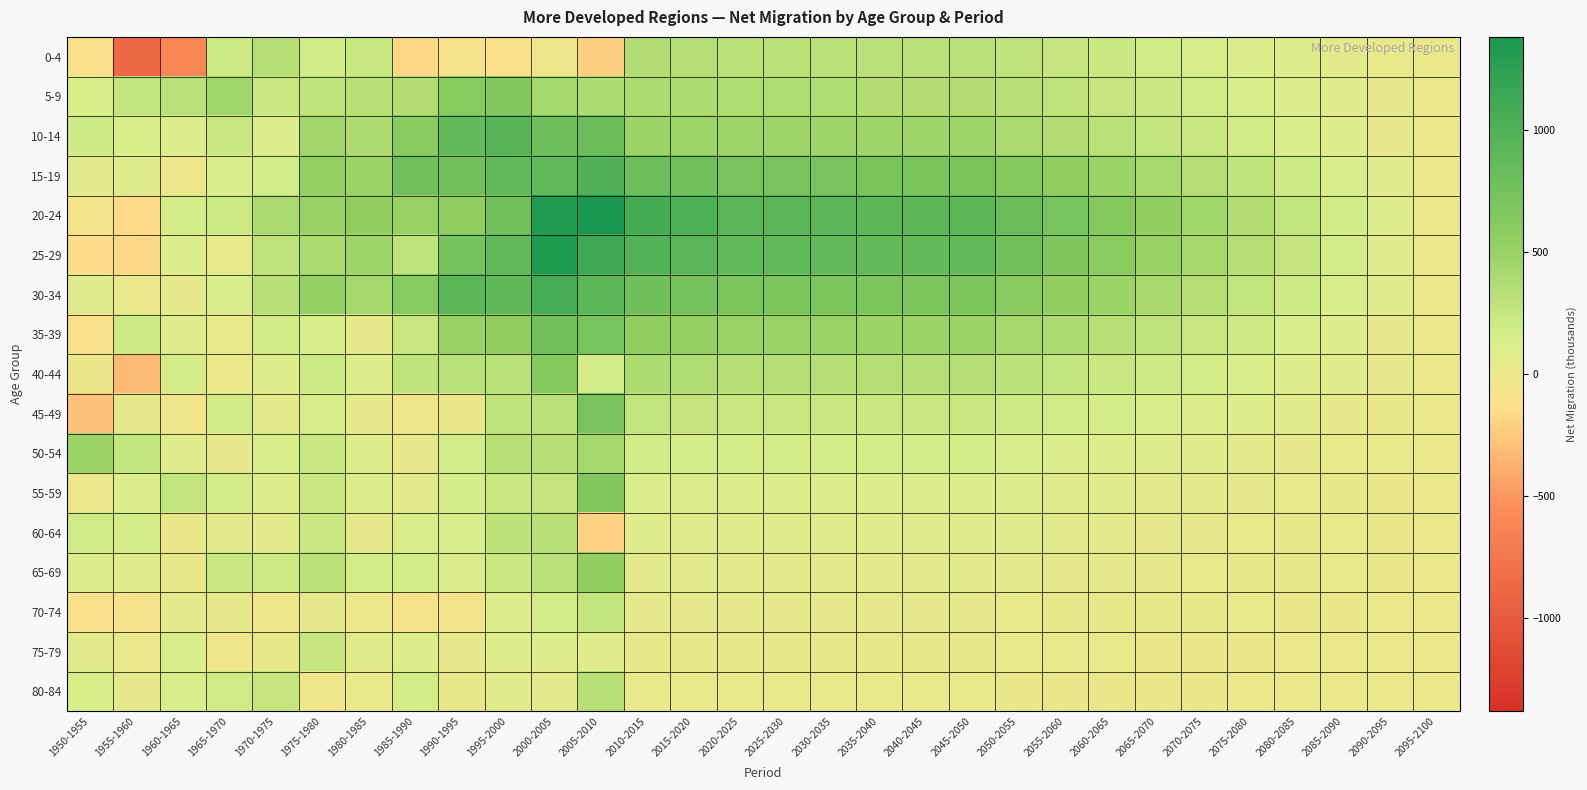

Reading left to right, transcribe all the data shown in this chart.

0-4: 1950-1955=-119.7	1955-1960=-870.3	1960-1965=-600.8	1965-1970=199.9	1970-1975=344.1	1975-1980=188.2	1980-1985=241.8	1985-1990=-172.3	1990-1995=-82.6	1995-2000=-116.3	2000-2005=-14.3	2005-2010=-211.3	2010-2015=361.0	2015-2020=340.6	2020-2025=317.1	2025-2030=316.5	2030-2035=315.1	2035-2040=312.2	2040-2045=312.1	2045-2050=311.9	2050-2055=277.3	2055-2060=246.5	2060-2065=215.7	2065-2070=184.9	2070-2075=154.0	2075-2080=123.2	2080-2085=92.4	2085-2090=61.6	2090-2095=30.8	2095-2100=0.0
5-9: 1950-1955=149.9	1955-1960=260.2	1960-1965=312.1	1965-1970=456.5	1970-1975=237.3	1975-1980=279.9	1980-1985=324.6	1985-1990=366.6	1990-1995=618.3	1995-2000=646.7	2000-2005=434.6	2005-2010=376.6	2010-2015=391.6	2015-2020=381.1	2020-2025=368.6	2025-2030=368.2	2030-2035=367.8	2035-2040=366.6	2040-2045=366.5	2045-2050=366.4	2050-2055=321.8	2055-2060=286.0	2060-2065=250.2	2065-2070=214.5	2070-2075=178.7	2075-2080=143.0	2080-2085=107.2	2085-2090=71.5	2090-2095=35.7	2095-2100=0.0
10-14: 1950-1955=203.4	1955-1960=148.0	1960-1965=88.5	1965-1970=236.4	1970-1975=93.2	1975-1980=443.8	1980-1985=386.4	1985-1990=599.4	1990-1995=857.8	1995-2000=944.8	2000-2005=789.6	2005-2010=816.1	2010-2015=480.6	2015-2020=473.3	2020-2025=461.9	2025-2030=461.7	2030-2035=461.5	2035-2040=460.5	2040-2045=460.3	2045-2050=460.2	2050-2055=403.5	2055-2060=358.7	2060-2065=313.8	2065-2070=269.0	2070-2075=224.2	2075-2080=179.3	2080-2085=134.5	2085-2090=89.7	2090-2095=44.8	2095-2100=0.0
15-19: 1950-1955=58.7	1955-1960=86.8	1960-1965=-19.4	1965-1970=130.7	1970-1975=176.6	1975-1980=535.2	1980-1985=482.2	1985-1990=762.6	1990-1995=748.5	1995-2000=864.6	2000-2005=878.6	2005-2010=997.8	2010-2015=805.7	2015-2020=767.3	2020-2025=721.1	2025-2030=720.8	2030-2035=717.5	2035-2040=710.3	2040-2045=710.1	2045-2050=709.9	2050-2055=627.4	2055-2060=557.7	2060-2065=488.0	2065-2070=418.3	2070-2075=348.6	2075-2080=278.9	2080-2085=209.2	2085-2090=139.4	2090-2095=69.7	2095-2100=0.0
20-24: 1950-1955=-60.0	1955-1960=-164.9	1960-1965=172.4	1965-1970=206.0	1970-1975=395.0	1975-1980=503.0	1980-1985=550.6	1985-1990=512.8	1990-1995=551.9	1995-2000=756.4	2000-2005=1332.0	2005-2010=1380.7	2010-2015=1077.8	2015-2020=1010.8	2020-2025=938.3	2025-2030=937.6	2030-2035=932.1	2035-2040=920.7	2040-2045=920.3	2045-2050=920.0	2050-2055=816.2	2055-2060=725.5	2060-2065=634.8	2065-2070=544.1	2070-2075=453.4	2075-2080=362.7	2080-2085=272.0	2085-2090=181.4	2090-2095=90.7	2095-2100=0.0
25-29: 1950-1955=-146.7	1955-1960=-168.5	1960-1965=113.1	1965-1970=31.1	1970-1975=288.8	1975-1980=401.6	1980-1985=467.1	1985-1990=278.6	1990-1995=734.7	1995-2000=883.2	2000-2005=1349.6	2005-2010=1123.5	2010-2015=985.7	2015-2020=929.6	2020-2025=878.8	2025-2030=878.2	2030-2035=874.8	2035-2040=867.8	2040-2045=867.4	2045-2050=867.0	2050-2055=768.2	2055-2060=682.9	2060-2065=597.5	2065-2070=512.1	2070-2075=426.8	2075-2080=341.4	2080-2085=256.1	2085-2090=170.7	2090-2095=85.4	2095-2100=0.0
30-34: 1950-1955=73.2	1955-1960=-2.9	1960-1965=46.9	1965-1970=133.4	1970-1975=321.3	1975-1980=529.9	1980-1985=434.3	1985-1990=617.7	1990-1995=923.9	1995-2000=887.2	2000-2005=1072.0	2005-2010=923.9	2010-2015=778.1	2015-2020=736.4	2020-2025=699.6	2025-2030=699.1	2030-2035=697.0	2035-2040=692.2	2040-2045=691.9	2045-2050=691.6	2050-2055=611.9	2055-2060=543.9	2060-2065=475.9	2065-2070=407.9	2070-2075=339.9	2075-2080=271.9	2080-2085=203.9	2085-2090=135.9	2090-2095=68.0	2095-2100=0.0
35-39: 1950-1955=-104.8	1955-1960=198.8	1960-1965=81.7	1965-1970=12.4	1970-1975=180.6	1975-1980=138.7	1980-1985=43.0	1985-1990=229.4	1990-1995=509.8	1995-2000=565.1	2000-2005=767.8	2005-2010=724.8	2010-2015=559.5	2015-2020=529.7	2020-2025=498.7	2025-2030=498.7	2030-2035=497.0	2035-2040=493.0	2040-2045=492.8	2045-2050=492.6	2050-2055=435.7	2055-2060=387.3	2060-2065=338.9	2065-2070=290.5	2070-2075=242.0	2075-2080=193.6	2080-2085=145.2	2085-2090=96.8	2090-2095=48.4	2095-2100=0.0
40-44: 1950-1955=10.0	1955-1960=-323.8	1960-1965=161.2	1965-1970=-5.4	1970-1975=100.8	1975-1980=209.9	1980-1985=123.2	1985-1990=277.7	1990-1995=313.7	1995-2000=303.8	2000-2005=637.7	2005-2010=162.1	2010-2015=392.5	2015-2020=369.6	2020-2025=344.7	2025-2030=345.0	2030-2035=343.6	2035-2040=340.2	2040-2045=340.1	2045-2050=340.0	2050-2055=301.2	2055-2060=267.7	2060-2065=234.2	2065-2070=200.8	2070-2075=167.3	2075-2080=133.9	2080-2085=100.4	2085-2090=66.9	2090-2095=33.5	2095-2100=0.0
45-49: 1950-1955=-281.2	1955-1960=48.0	1960-1965=-40.1	1965-1970=187.1	1970-1975=56.2	1975-1980=154.2	1980-1985=39.2	1985-1990=-45.3	1990-1995=10.1	1995-2000=277.1	2000-2005=304.1	2005-2010=720.2	2010-2015=270.5	2015-2020=253.5	2020-2025=236.2	2025-2030=236.7	2030-2035=235.9	2035-2040=233.7	2040-2045=233.6	2045-2050=233.6	2050-2055=207.0	2055-2060=184.0	2060-2065=161.0	2065-2070=138.0	2070-2075=115.0	2075-2080=92.0	2080-2085=69.0	2085-2090=46.0	2090-2095=23.0	2095-2100=0.0
50-54: 1950-1955=477.7	1955-1960=261.7	1960-1965=84.3	1965-1970=35.8	1970-1975=143.7	1975-1980=218.2	1980-1985=96.0	1985-1990=34.9	1990-1995=166.5	1995-2000=338.7	2000-2005=342.2	2005-2010=434.2	2010-2015=181.2	2015-2020=170.4	2020-2025=159.0	2025-2030=159.6	2030-2035=159.0	2035-2040=157.6	2040-2045=157.5	2045-2050=157.5	2050-2055=139.4	2055-2060=123.9	2060-2065=108.4	2065-2070=92.9	2070-2075=77.4	2075-2080=61.9	2080-2085=46.5	2085-2090=31.0	2090-2095=15.5	2095-2100=0.0
55-59: 1950-1955=4.6	1955-1960=119.1	1960-1965=271.3	1965-1970=176.1	1970-1975=99.8	1975-1980=216.6	1980-1985=102.9	1985-1990=63.2	1990-1995=156.6	1995-2000=226.2	2000-2005=256.9	2005-2010=659.9	2010-2015=119.6	2015-2020=113.7	2020-2025=106.7	2025-2030=107.0	2030-2035=106.8	2035-2040=106.0	2040-2045=106.1	2045-2050=106.1	2050-2055=93.6	2055-2060=83.2	2060-2065=72.8	2065-2070=62.4	2070-2075=52.0	2075-2080=41.6	2080-2085=31.2	2085-2090=20.8	2090-2095=10.4	2095-2100=0.0
60-64: 1950-1955=184.4	1955-1960=170.0	1960-1965=6.6	1965-1970=50.9	1970-1975=64.6	1975-1980=224.3	1980-1985=45.8	1985-1990=145.3	1990-1995=143.2	1995-2000=294.1	2000-2005=320.4	2005-2010=-203.2	2010-2015=86.5	2015-2020=82.6	2020-2025=79.9	2025-2030=80.3	2030-2035=80.3	2035-2040=80.1	2040-2045=80.1	2045-2050=80.1	2050-2055=70.5	2055-2060=62.7	2060-2065=54.8	2065-2070=47.0	2070-2075=39.2	2075-2080=31.3	2080-2085=23.5	2085-2090=15.7	2090-2095=7.8	2095-2100=0.0
65-69: 1950-1955=110.4	1955-1960=72.9	1960-1965=23.4	1965-1970=221.4	1970-1975=194.6	1975-1980=306.9	1980-1985=177.4	1985-1990=168.0	1990-1995=116.1	1995-2000=211.1	2000-2005=309.9	2005-2010=541.0	2010-2015=59.8	2015-2020=57.5	2020-2025=55.6	2025-2030=55.9	2030-2035=55.9	2035-2040=55.7	2040-2045=55.7	2045-2050=55.7	2050-2055=48.9	2055-2060=43.4	2060-2065=38.0	2065-2070=32.6	2070-2075=27.1	2075-2080=21.7	2080-2085=16.3	2085-2090=10.9	2090-2095=5.4	2095-2100=0.0
70-74: 1950-1955=-107.2	1955-1960=-73.9	1960-1965=51.7	1965-1970=35.3	1970-1975=-42.6	1975-1980=46.4	1980-1985=3.5	1985-1990=-78.5	1990-1995=-59.7	1995-2000=87.5	2000-2005=168.1	2005-2010=259.9	2010-2015=36.4	2015-2020=34.5	2020-2025=33.4	2025-2030=33.7	2030-2035=33.7	2035-2040=33.6	2040-2045=33.6	2045-2050=33.6	2050-2055=29.4	2055-2060=26.2	2060-2065=22.9	2065-2070=19.6	2070-2075=16.4	2075-2080=13.1	2080-2085=9.8	2085-2090=6.5	2090-2095=3.3	2095-2100=0.0
75-79: 1950-1955=60.0	1955-1960=3.7	1960-1965=132.7	1965-1970=-30.3	1970-1975=20.8	1975-1980=247.4	1980-1985=75.9	1985-1990=100.6	1990-1995=46.8	1995-2000=97.5	2000-2005=96.6	2005-2010=82.5	2010-2015=18.6	2015-2020=17.2	2020-2025=16.3	2025-2030=16.5	2030-2035=16.5	2035-2040=16.4	2040-2045=16.4	2045-2050=16.4	2050-2055=14.5	2055-2060=12.8	2060-2065=11.2	2065-2070=9.6	2070-2075=8.0	2075-2080=6.4	2080-2085=4.8	2085-2090=3.2	2090-2095=1.6	2095-2100=0.0
80-84: 1950-1955=147.0	1955-1960=36.6	1960-1965=143.2	1965-1970=183.5	1970-1975=250.1	1975-1980=-28.4	1980-1985=12.9	1985-1990=167.1	1990-1995=21.6	1995-2000=66.8	2000-2005=48.8	2005-2010=321.9	2010-2015=14.7	2015-2020=12.9	2020-2025=11.5	2025-2030=11.7	2030-2035=11.6	2035-2040=11.6	2040-2045=11.5	2045-2050=11.5	2050-2055=10.3	2055-2060=9.2	2060-2065=8.0	2065-2070=6.9	2070-2075=5.7	2075-2080=4.5	2080-2085=3.4	2085-2090=2.3	2090-2095=1.1	2095-2100=0.0